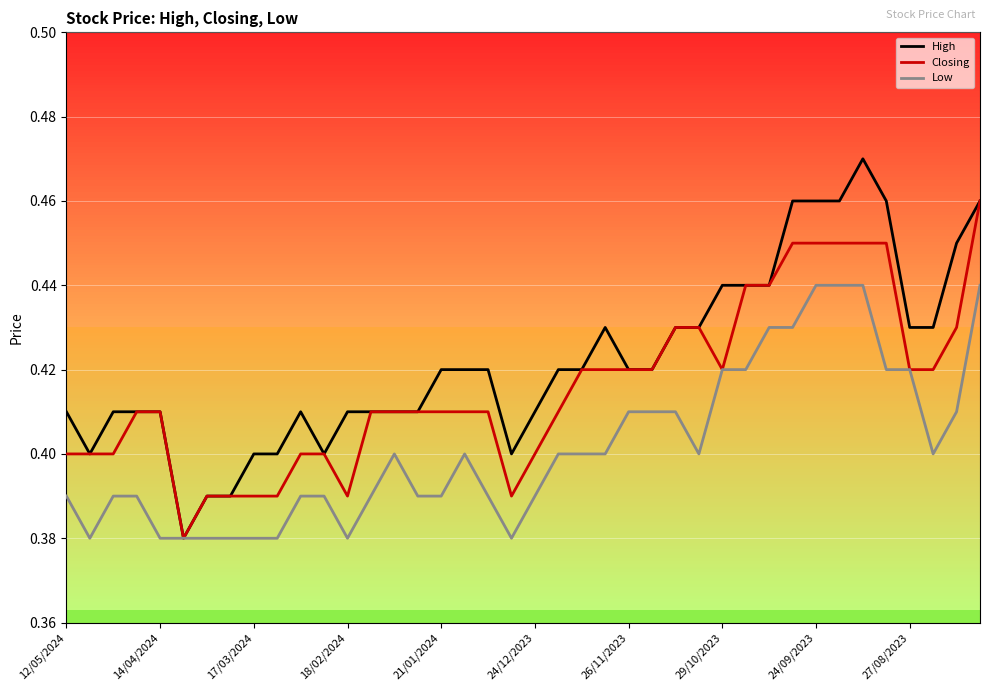

How many lines are shown in the chart?

3